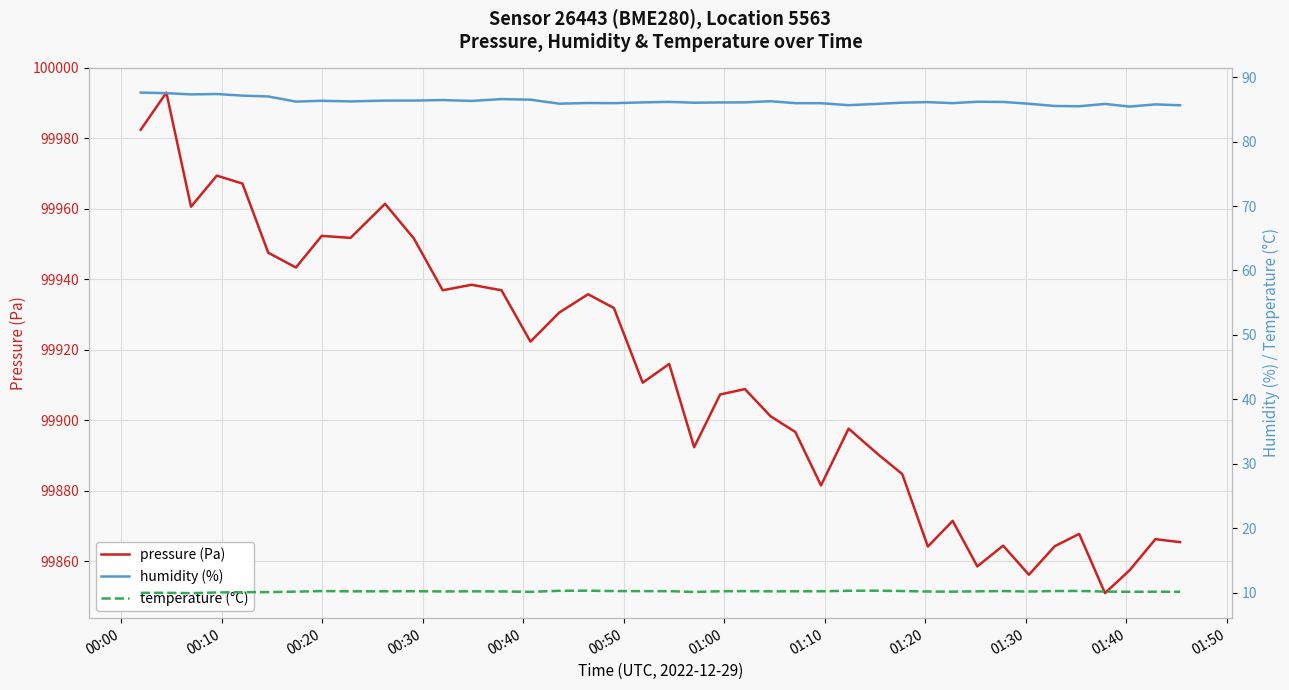

How many interior local peaks does the pressure (Pa) series have?

13